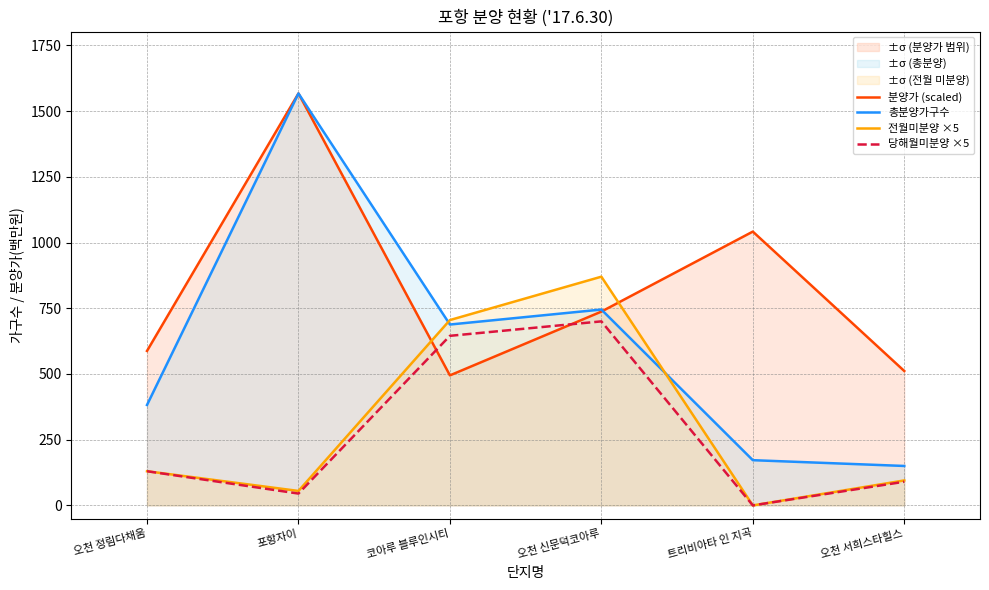

Where is 전월미분양 ×5 nearest to the value 435?

코아루 블루인시티